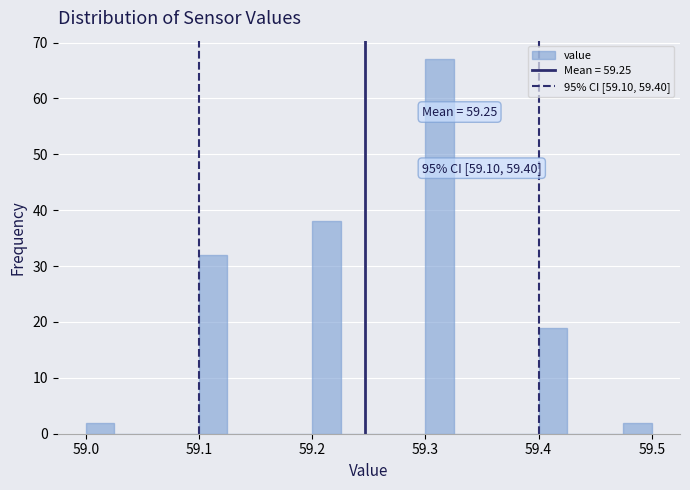

Around what value on the x-axis is the tallest bar? Give the approximate position of its centre, as read against the axis.

59.31